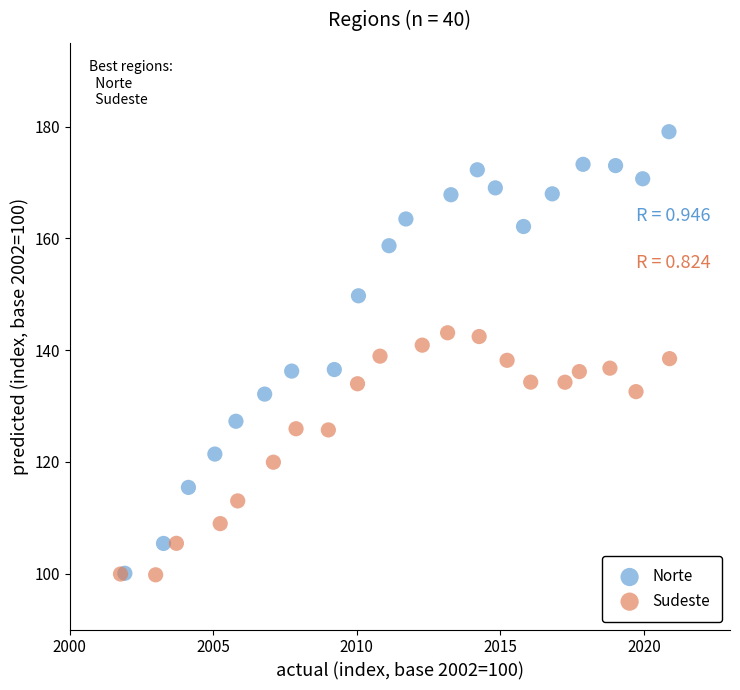

Which series has the widest spread of Y values?

Norte